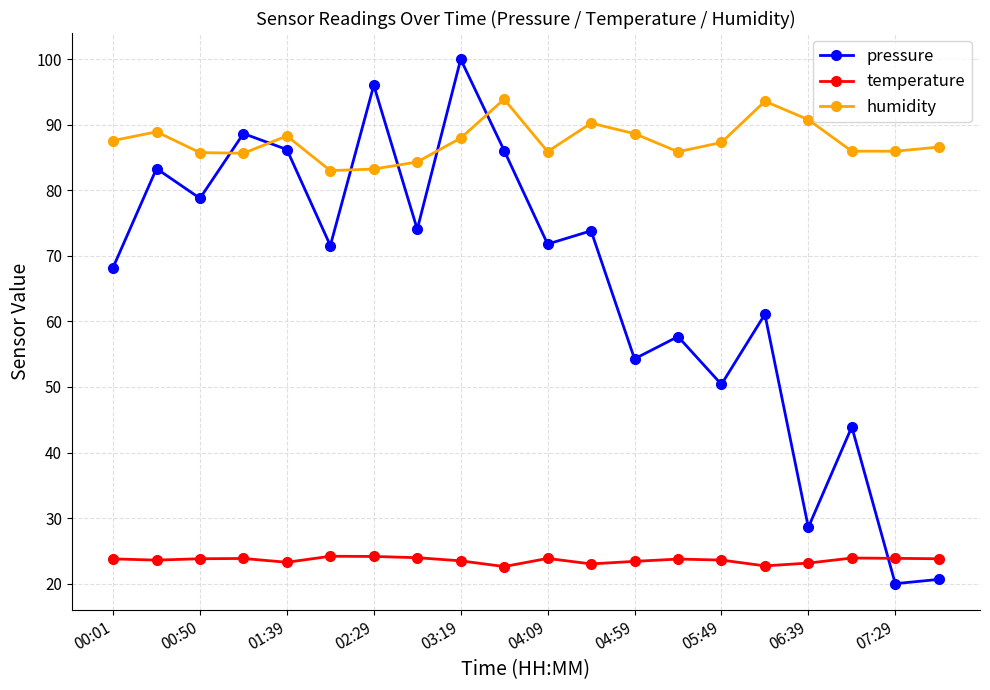

True or false: humidity and temperature cross at least once.

False